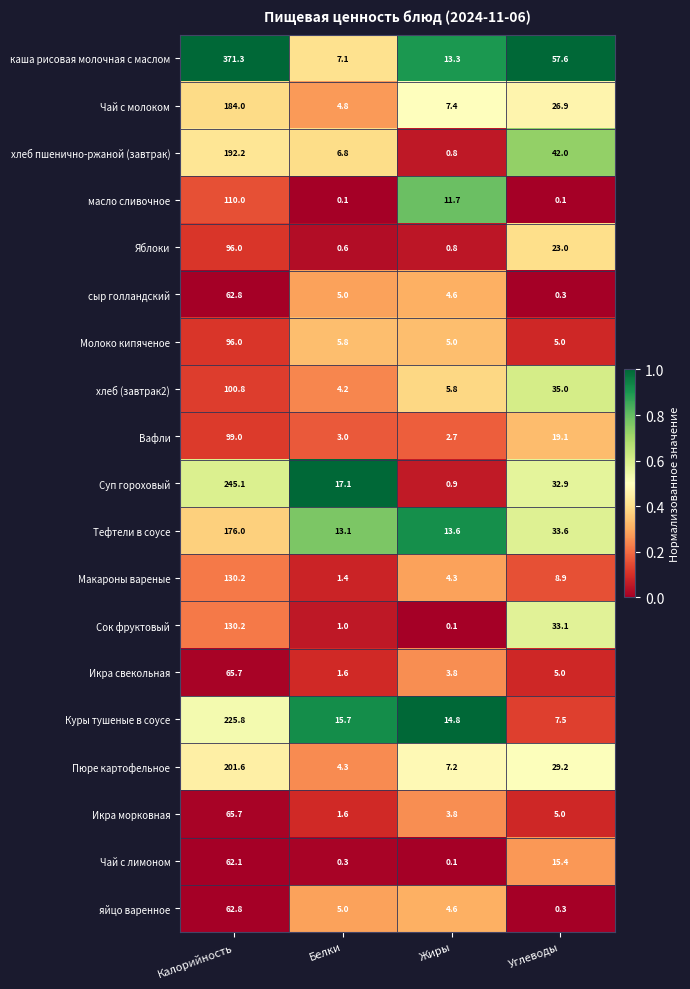

What is the total value across all series at Калорийность?

2677.3